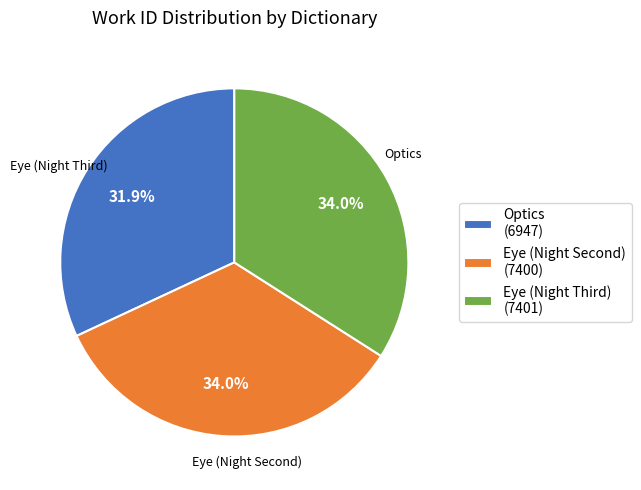

What percentage is the Optics slice, to the nearest percent?

32%